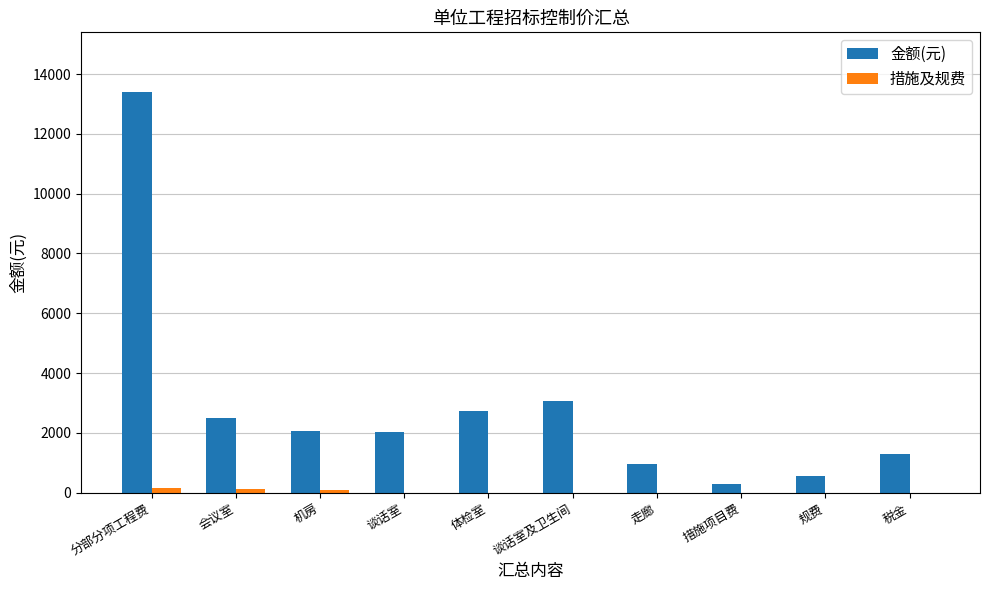

Are the bars grouped side by side (vs. stacked)?

Yes